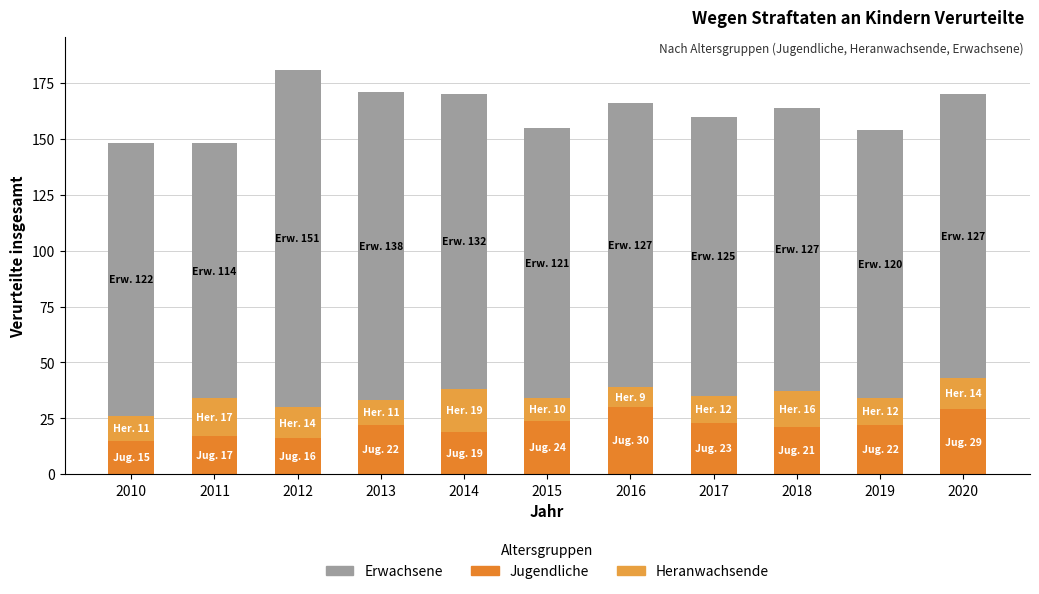

The Jugendliche series shows 24 at 2015. True or false?

True